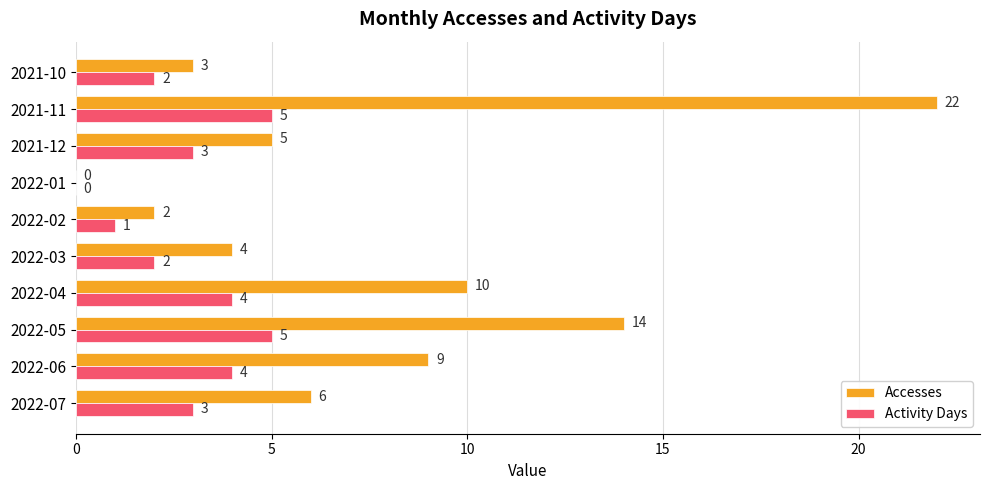

What are all the series names shown in the legend?

Accesses, Activity Days